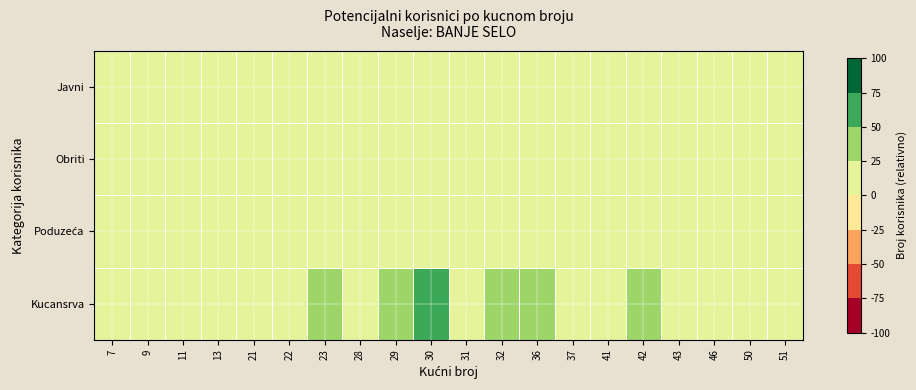

Which label corresponds to the smallest value in the chart?

9